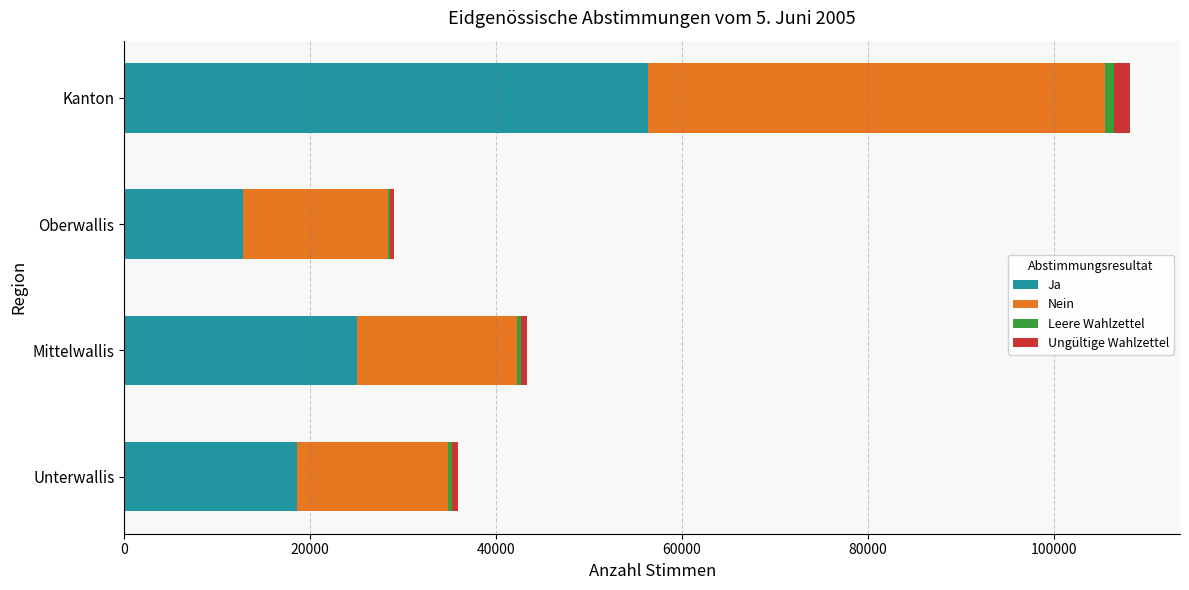

At which category is the sum across all series the highest?

Kanton